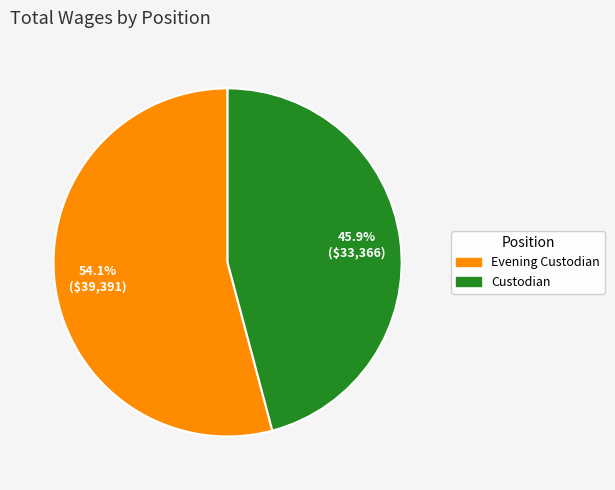

How many segments does this pie chart have?

2